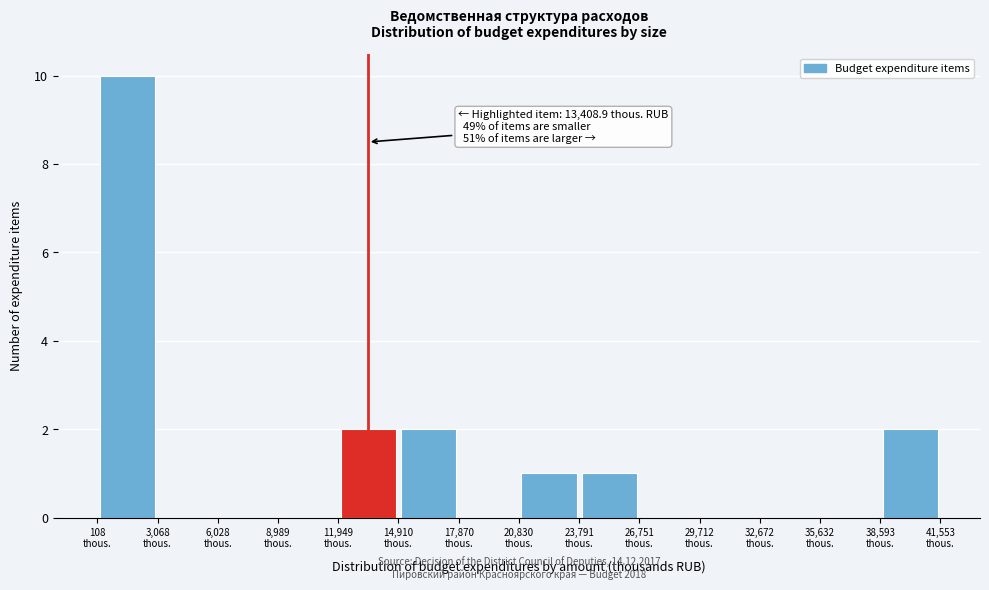

Over which range of the x-axis is the bar tallest?

0 to 3000